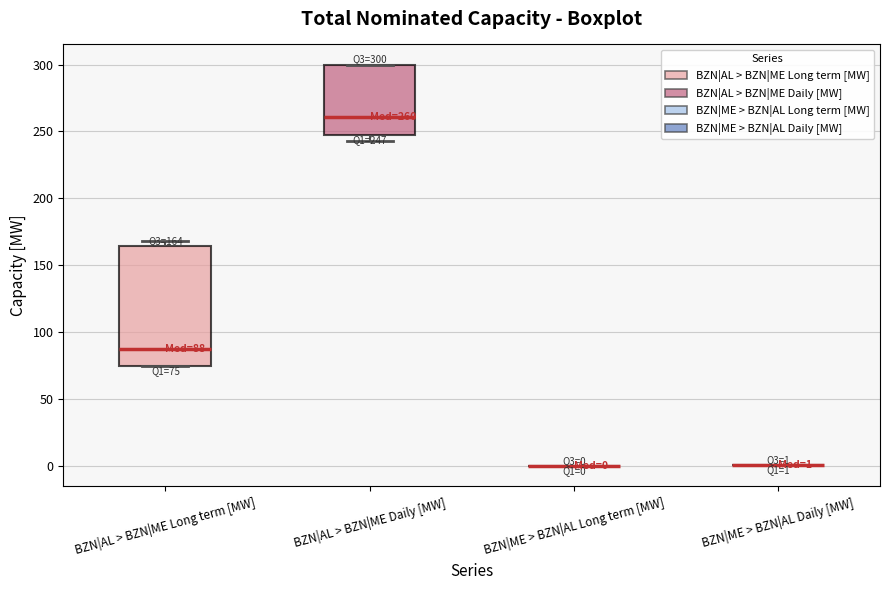

Comparing the boxes themselves (not the whiskers), which one is the tallest?

BZN|AL > BZN|ME Long term [MW]